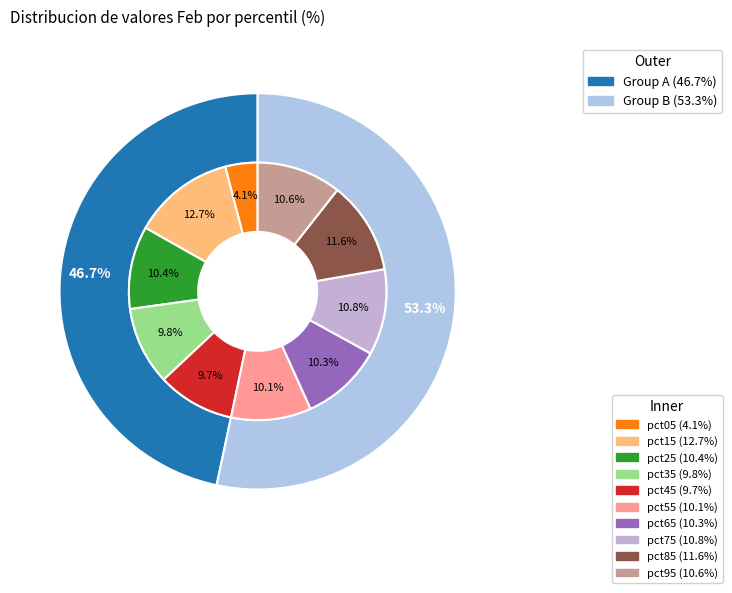

True or false: pct85 accounts for 12% of the total.

True